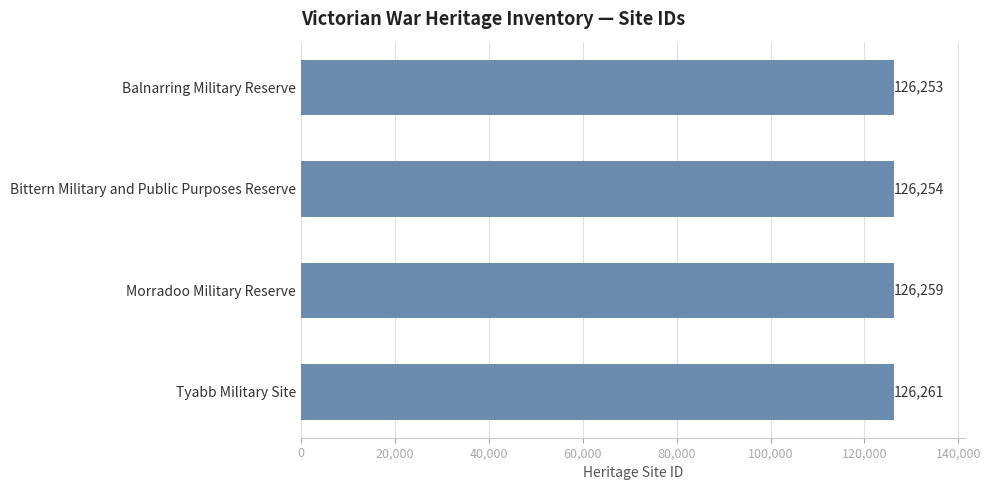

List the labels in order of value, largest first.

Tyabb Military Site, Morradoo Military Reserve, Bittern Military and Public Purposes Reserve, Balnarring Military Reserve